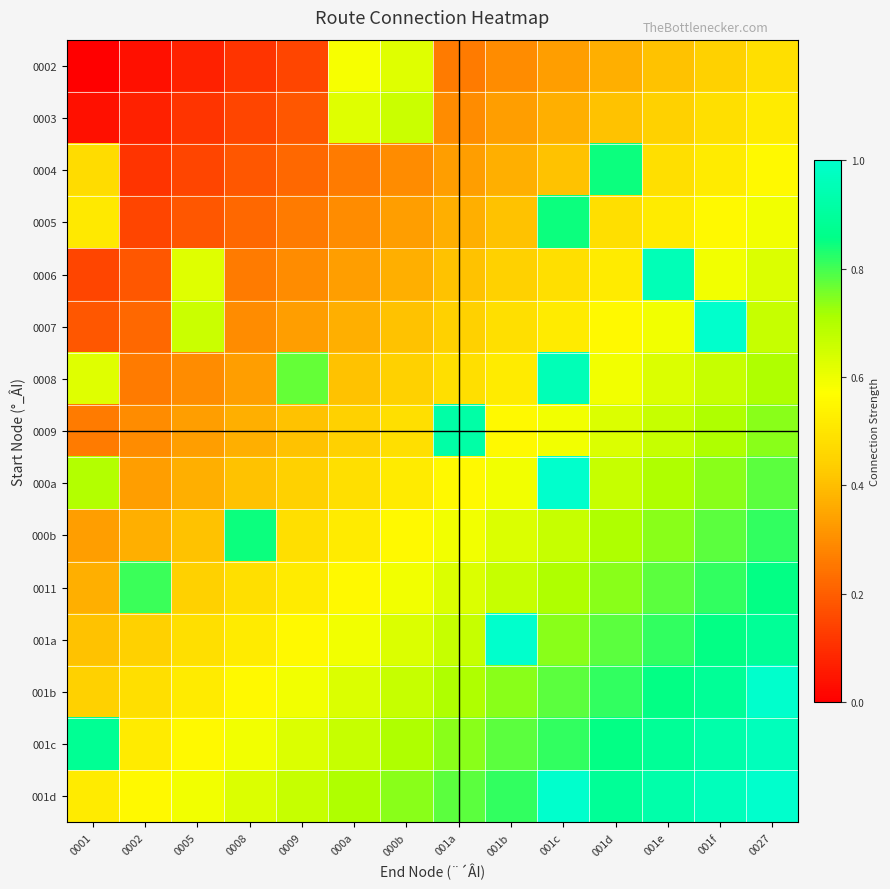

Which category has the highest value across all series?

001f